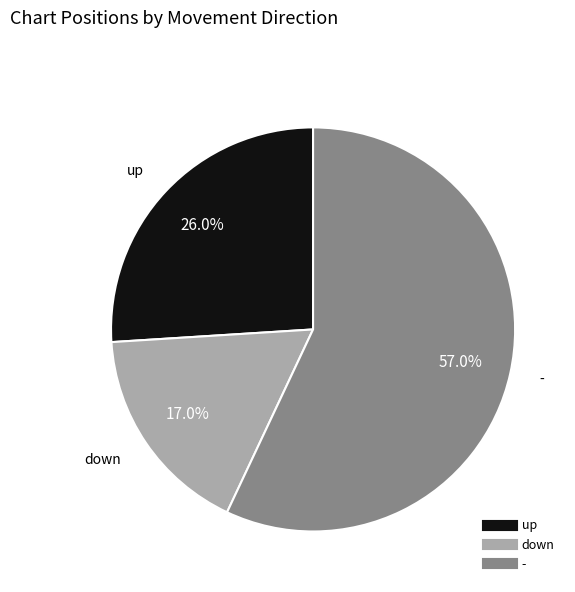

The - slice represents 67% of the pie. True or false?

False